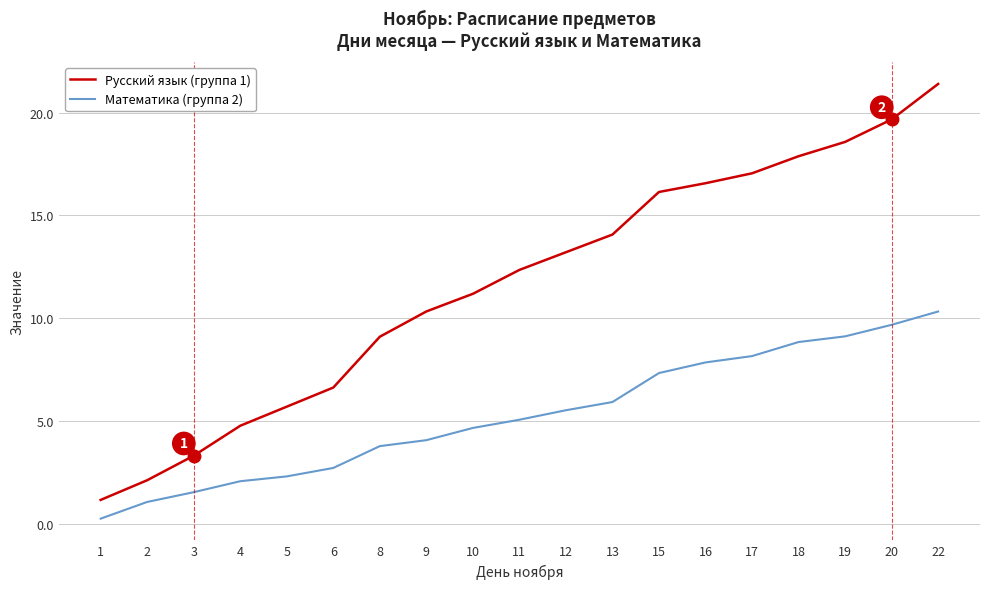

Reading left to right, list all the values displayed in this chart.

Русский язык (группа 1): 1=1.1	2=2.1	3=3.3	4=4.8	5=5.7	6=6.6	8=9.1	9=10.3	10=11.2	11=12.3	12=13.2	13=14.1	15=16.1	16=16.6	17=17.0	18=17.9	19=18.6	20=19.7	22=21.4
Математика (группа 2): 1=0.2	2=1.1	3=1.5	4=2.1	5=2.3	6=2.7	8=3.8	9=4.1	10=4.7	11=5.1	12=5.5	13=5.9	15=7.3	16=7.8	17=8.1	18=8.8	19=9.1	20=9.7	22=10.3